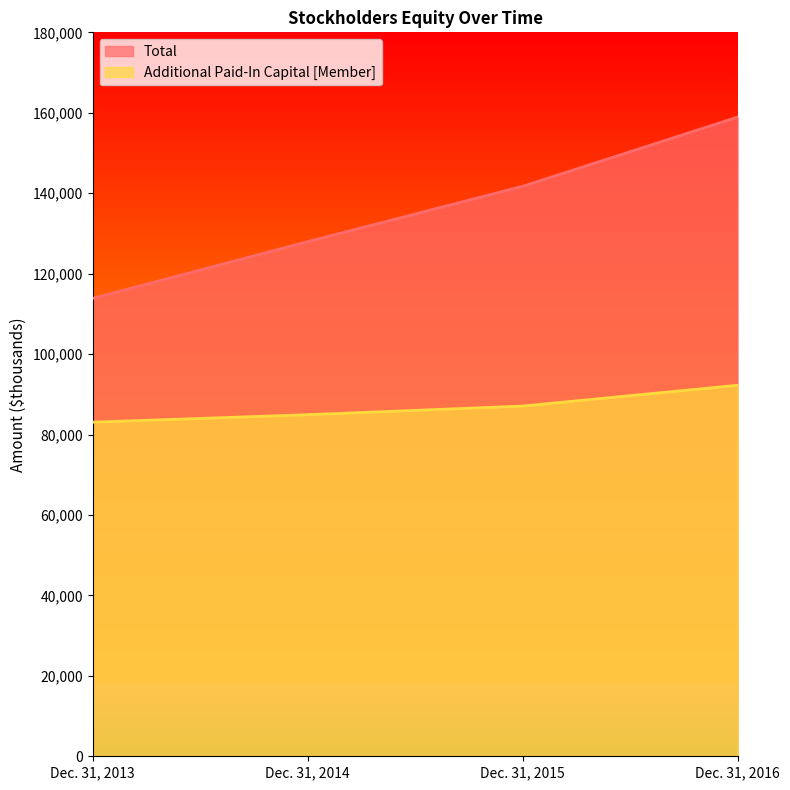

What is the highest value of the Additional Paid-In Capital [Member] series?

92253